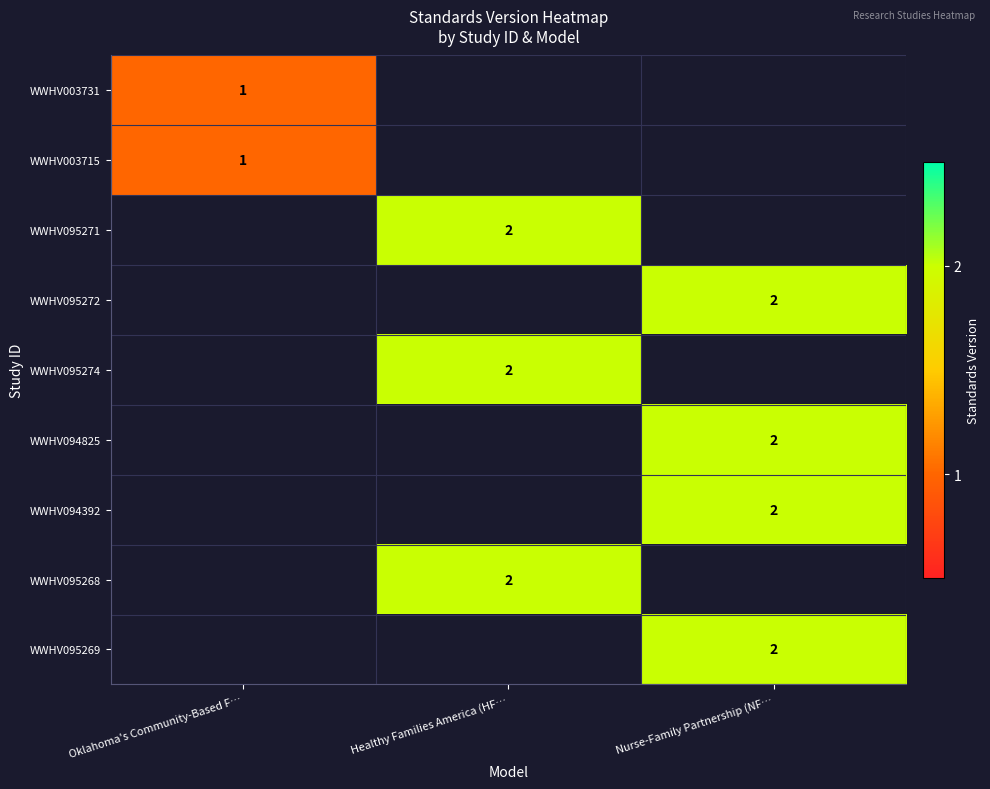

How many categories are shown in the chart?

3